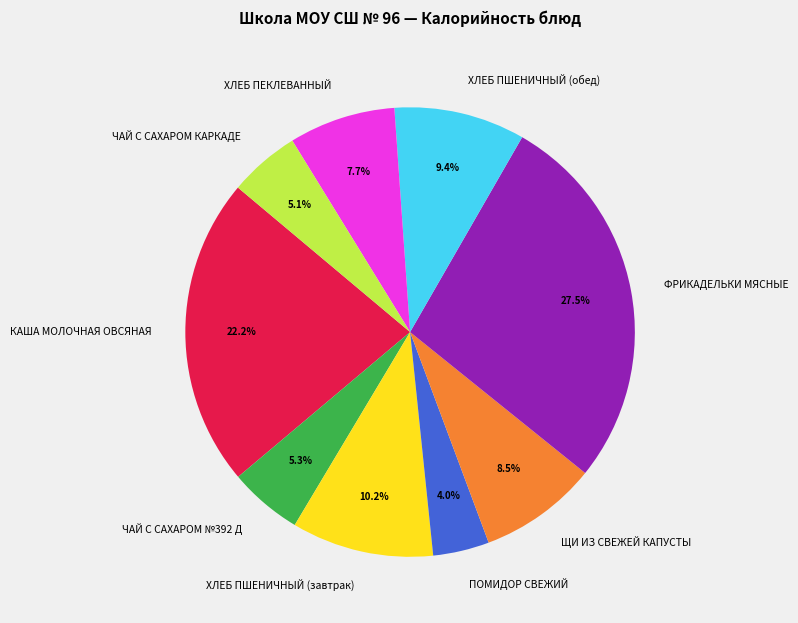

What percentage is the ПОМИДОР СВЕЖИЙ slice, to the nearest percent?

4%